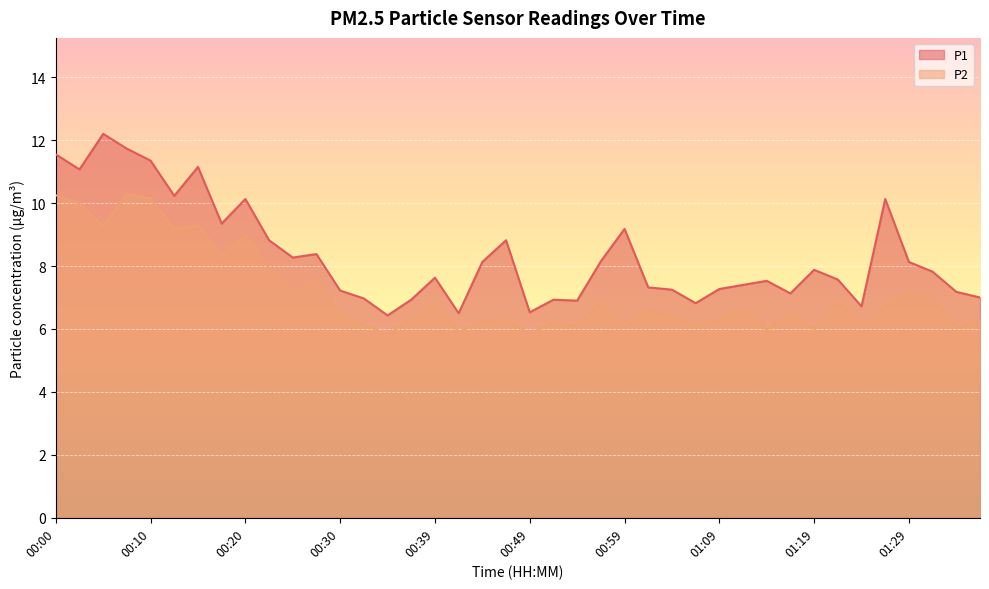

Rank the categories by P2 value from highest to lowest.

00:07, 00:00, 00:10, 00:02, 00:15, 00:05, 00:12, 00:20, 00:17, 00:22, 00:27, 01:29, 00:25, 01:31, 01:21, 00:39, 00:57, 01:26, 01:11, 01:02, 01:16, 00:30, 01:04, 00:37, 00:47, 01:09, 01:36, 00:44, 00:52, 00:32, 01:07, 01:24, 00:54, 00:59, 01:34, 01:19, 01:14, 00:42, 00:49, 00:35